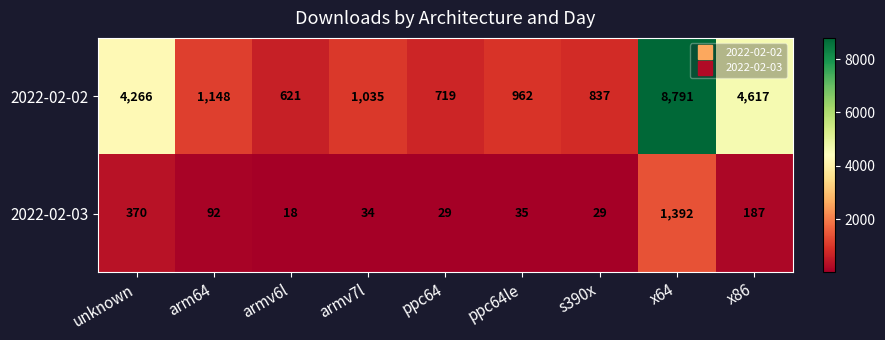

What is the total value across all series at s390x?

866